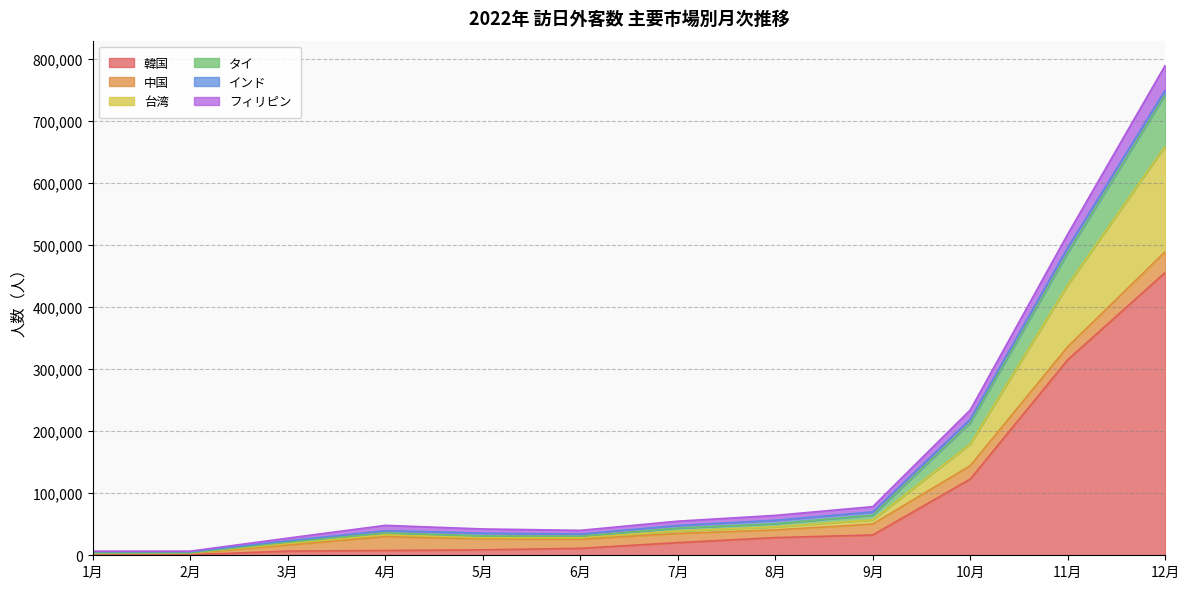

True or false: 韓国 has a value of 20384 at 7月.

True